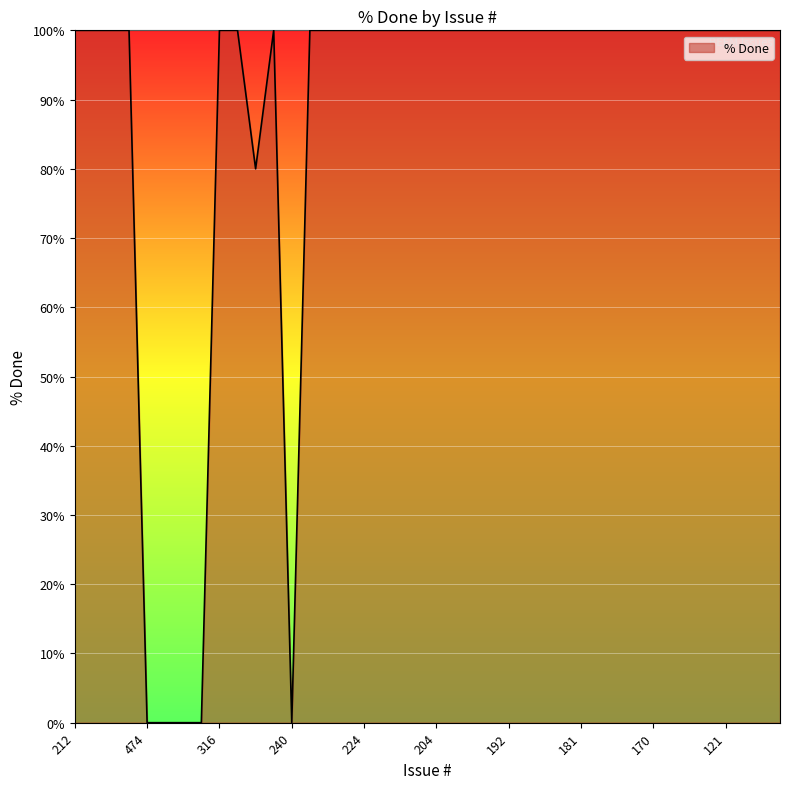

What is the sum of all values?

3480